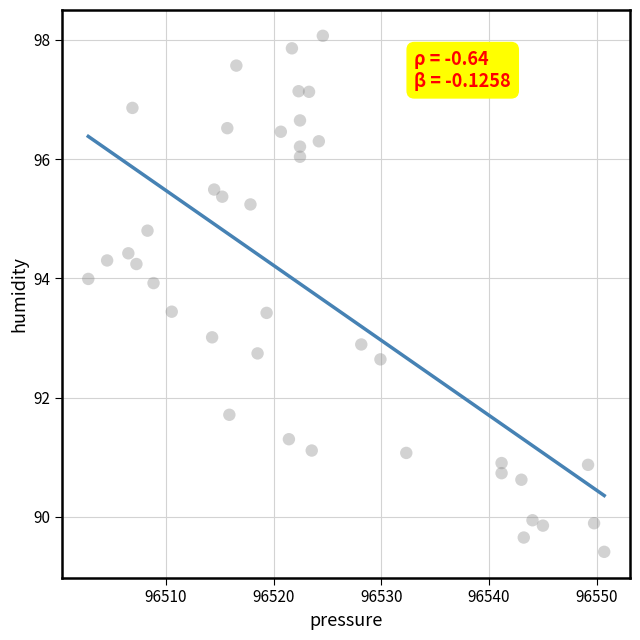

What is the range of Y values (max minus min)?

8.7